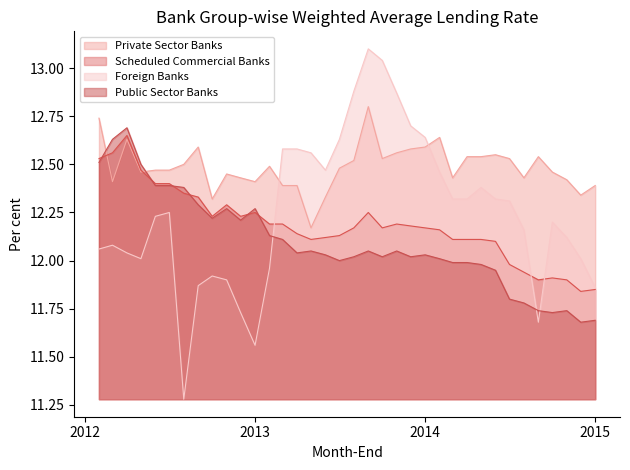

How many times do Foreign Banks and Private Sector Banks cross each other?

2